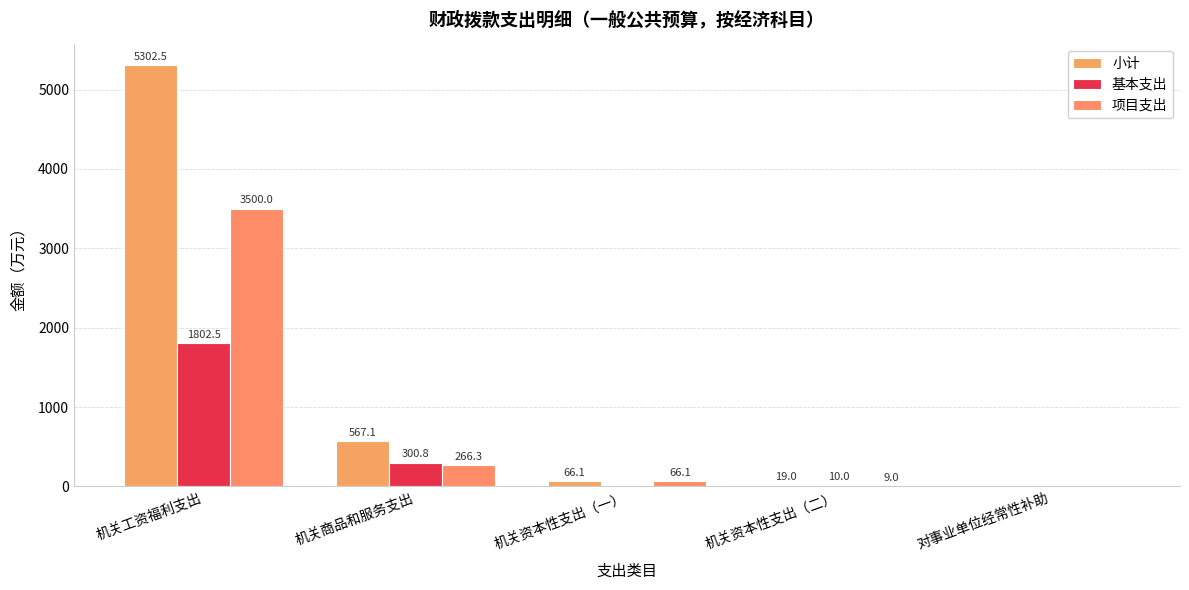

True or false: 小计 has a value of 754.0 at 机关商品和服务支出.

False